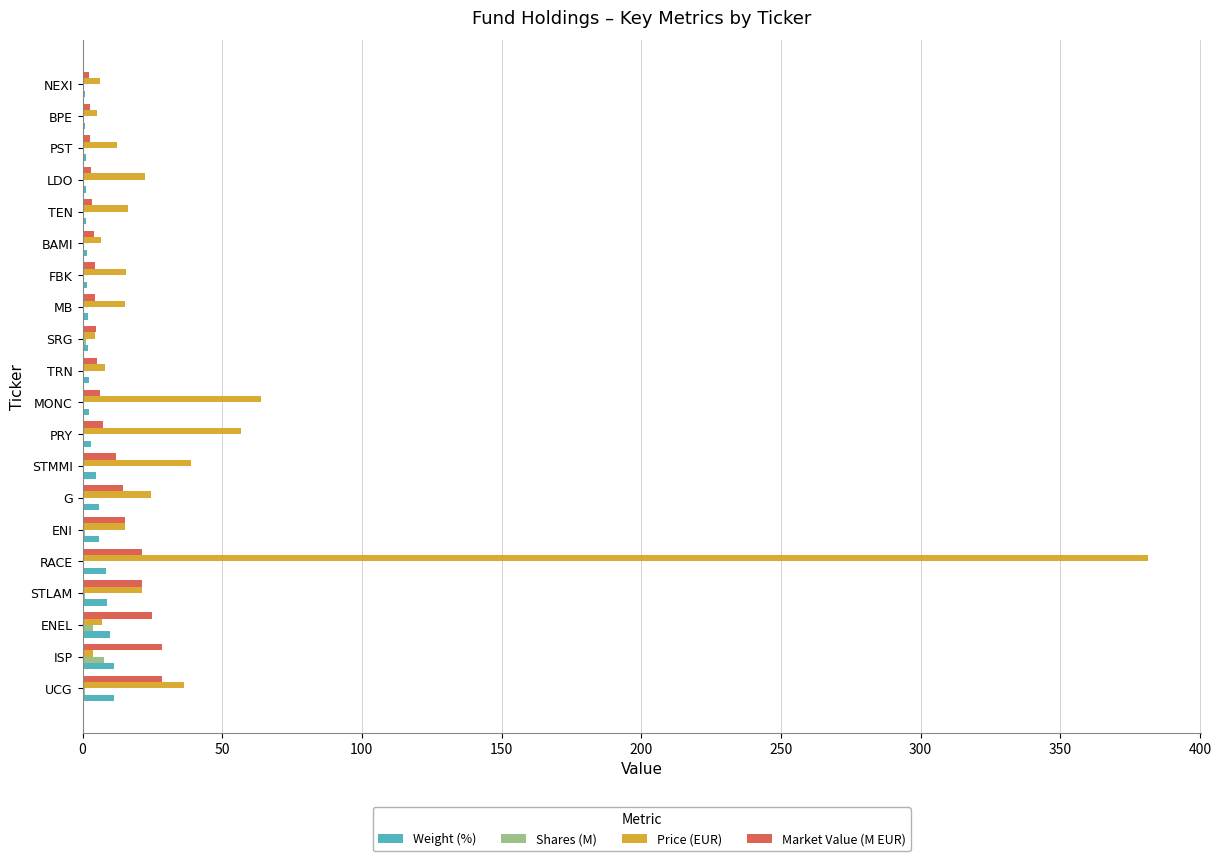

Which category has the highest value in the Price (EUR) series?

RACE